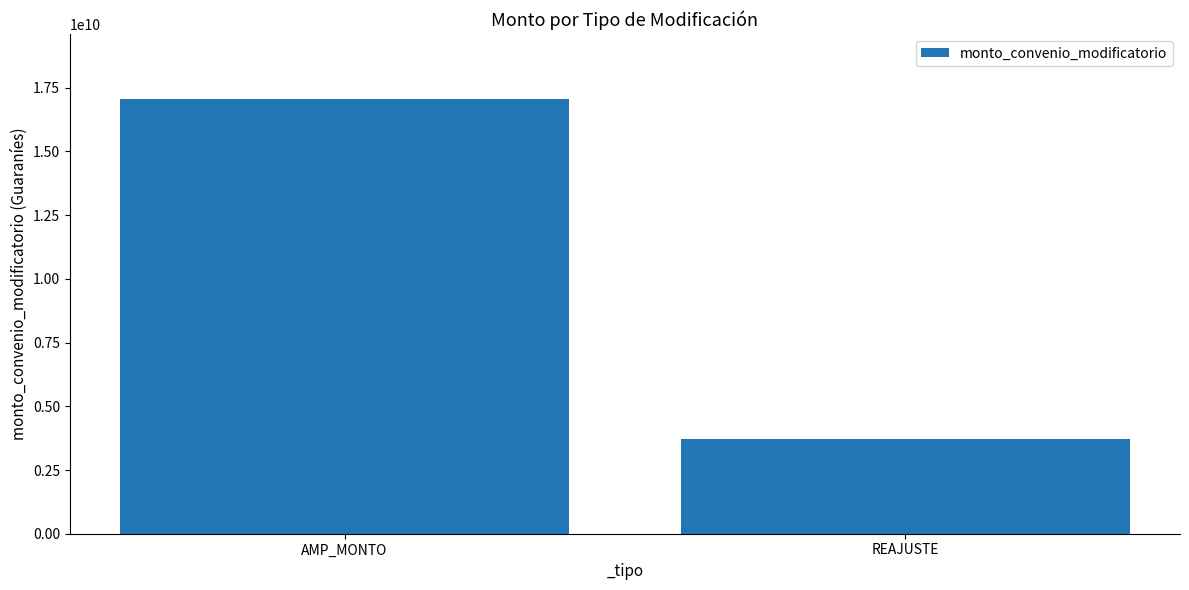

What is the smallest value displayed?

3733355780